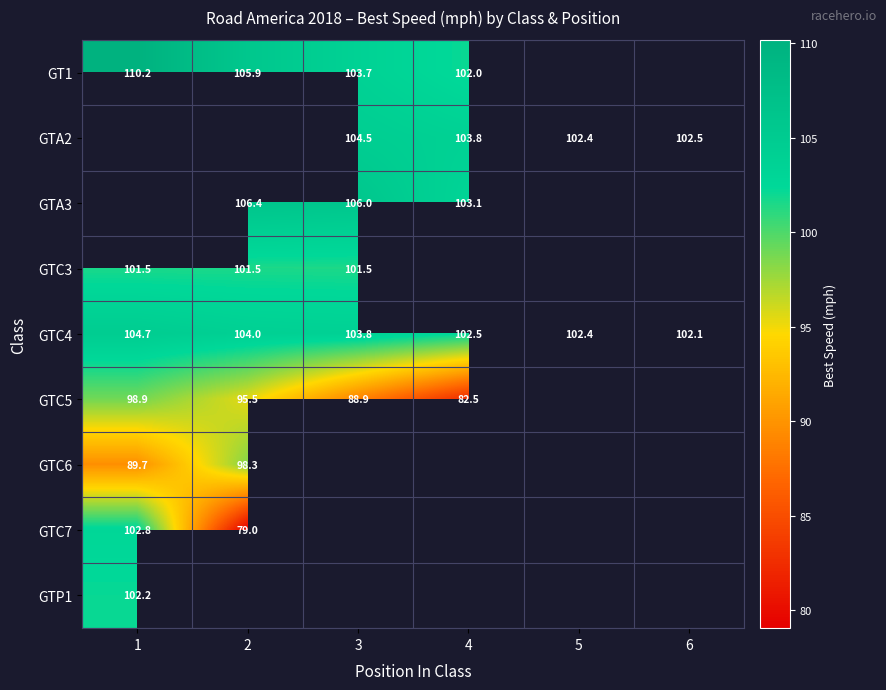

Is the value of GT1 at 4 greater than the value of GTC5 at 3?

Yes